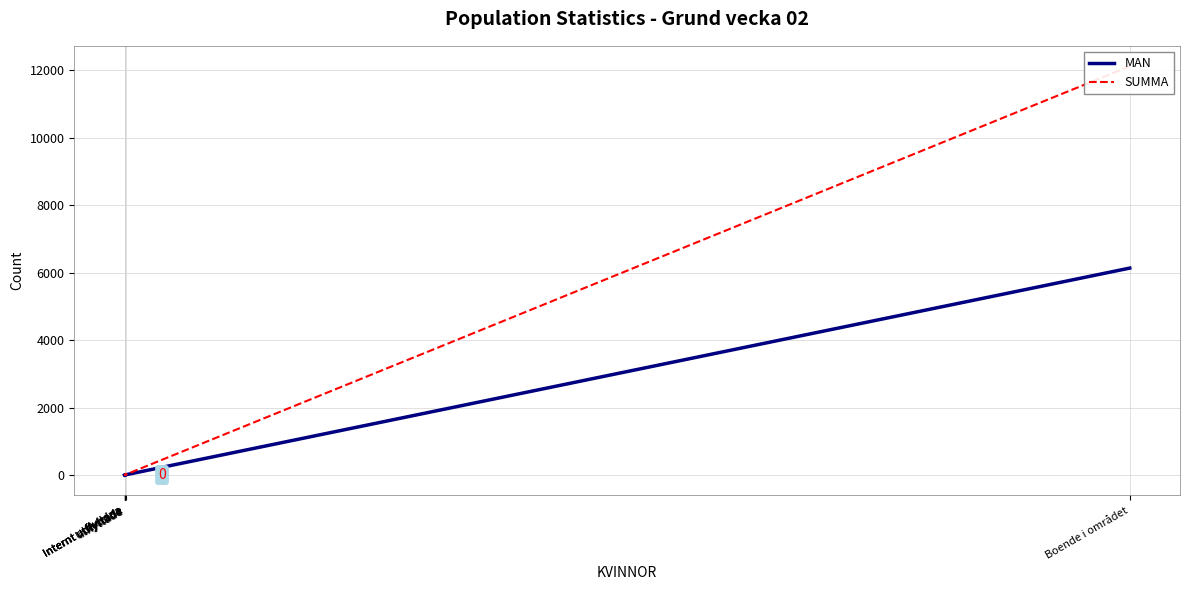

What is the maximum value shown in the chart?

12125